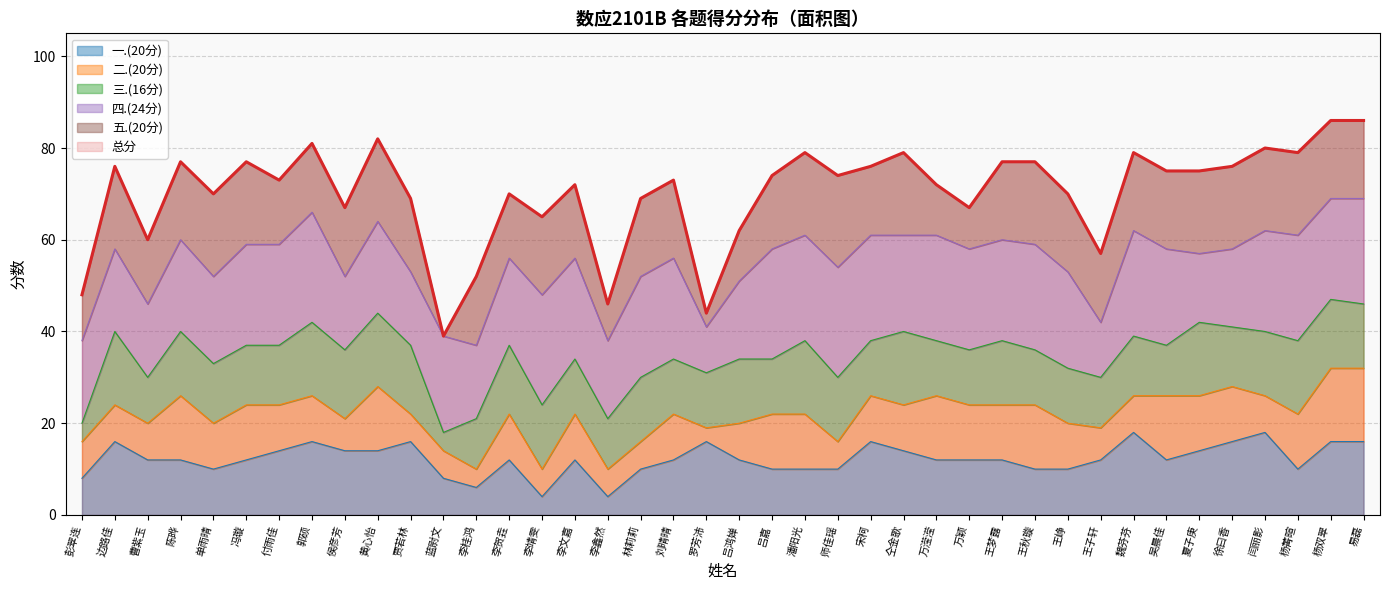

What is the maximum value for 一.(20分)?

18